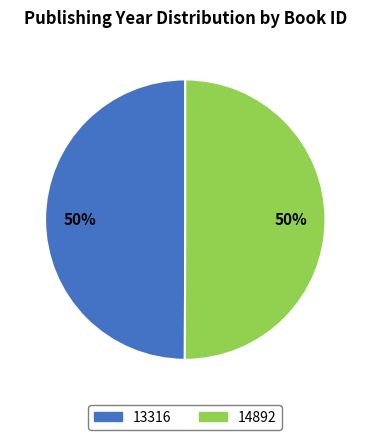

True or false: 13316 accounts for 50% of the total.

True